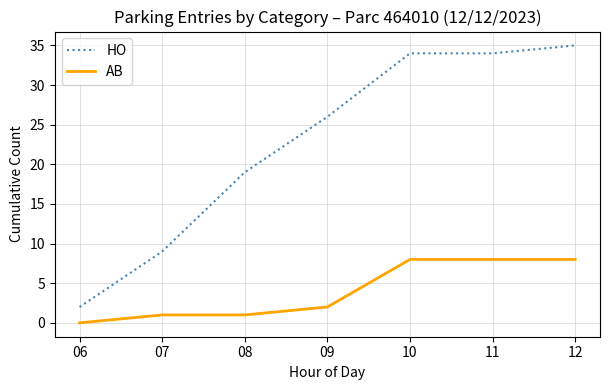

The AB series shows 1 at 07. True or false?

True